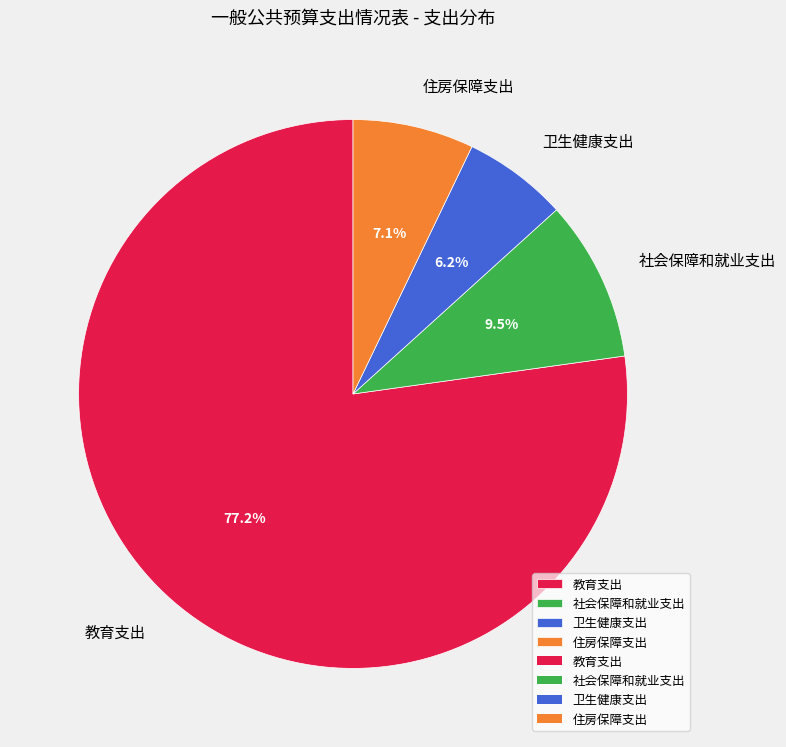

What percentage is the 卫生健康支出 slice, to the nearest percent?

6%